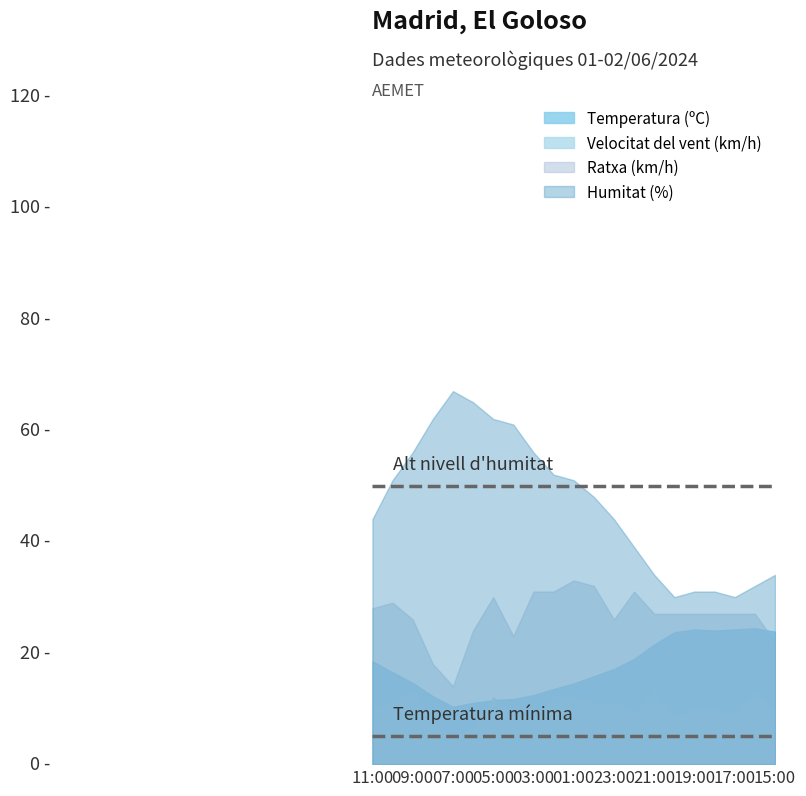

What are all the series names shown in the legend?

Temperatura (ºC), Velocitat del vent (km/h), Ratxa (km/h), Humitat (%)